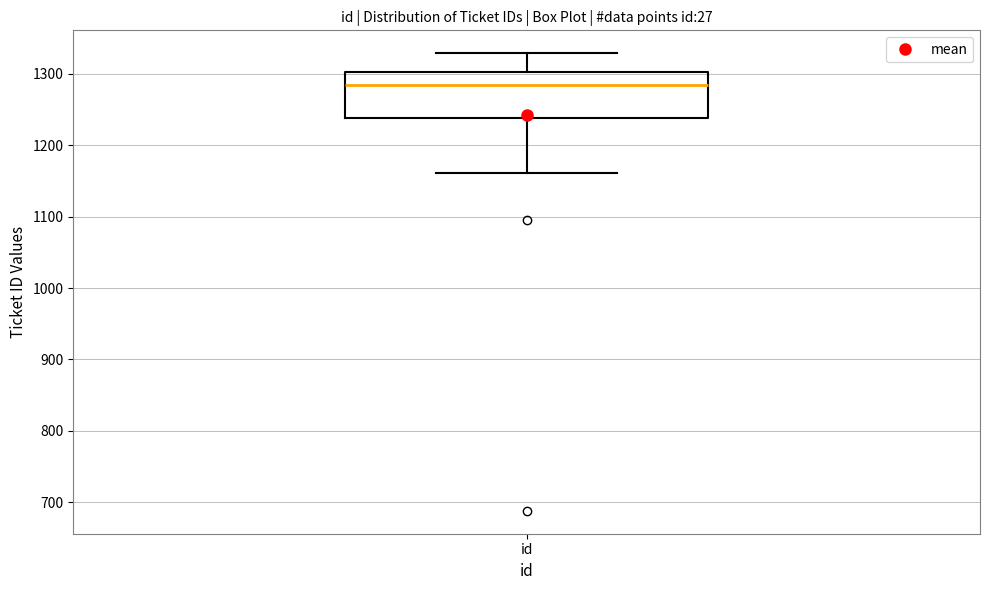

Transcribe this box plot: give where the median line is, the range the box spans, and where the two whiskers end, as read against the y-axis. The values are not printed on the chart, so give them approximately, as read against the axis.

median 1290, box 1240 to 1300, whiskers 1160 to 1330